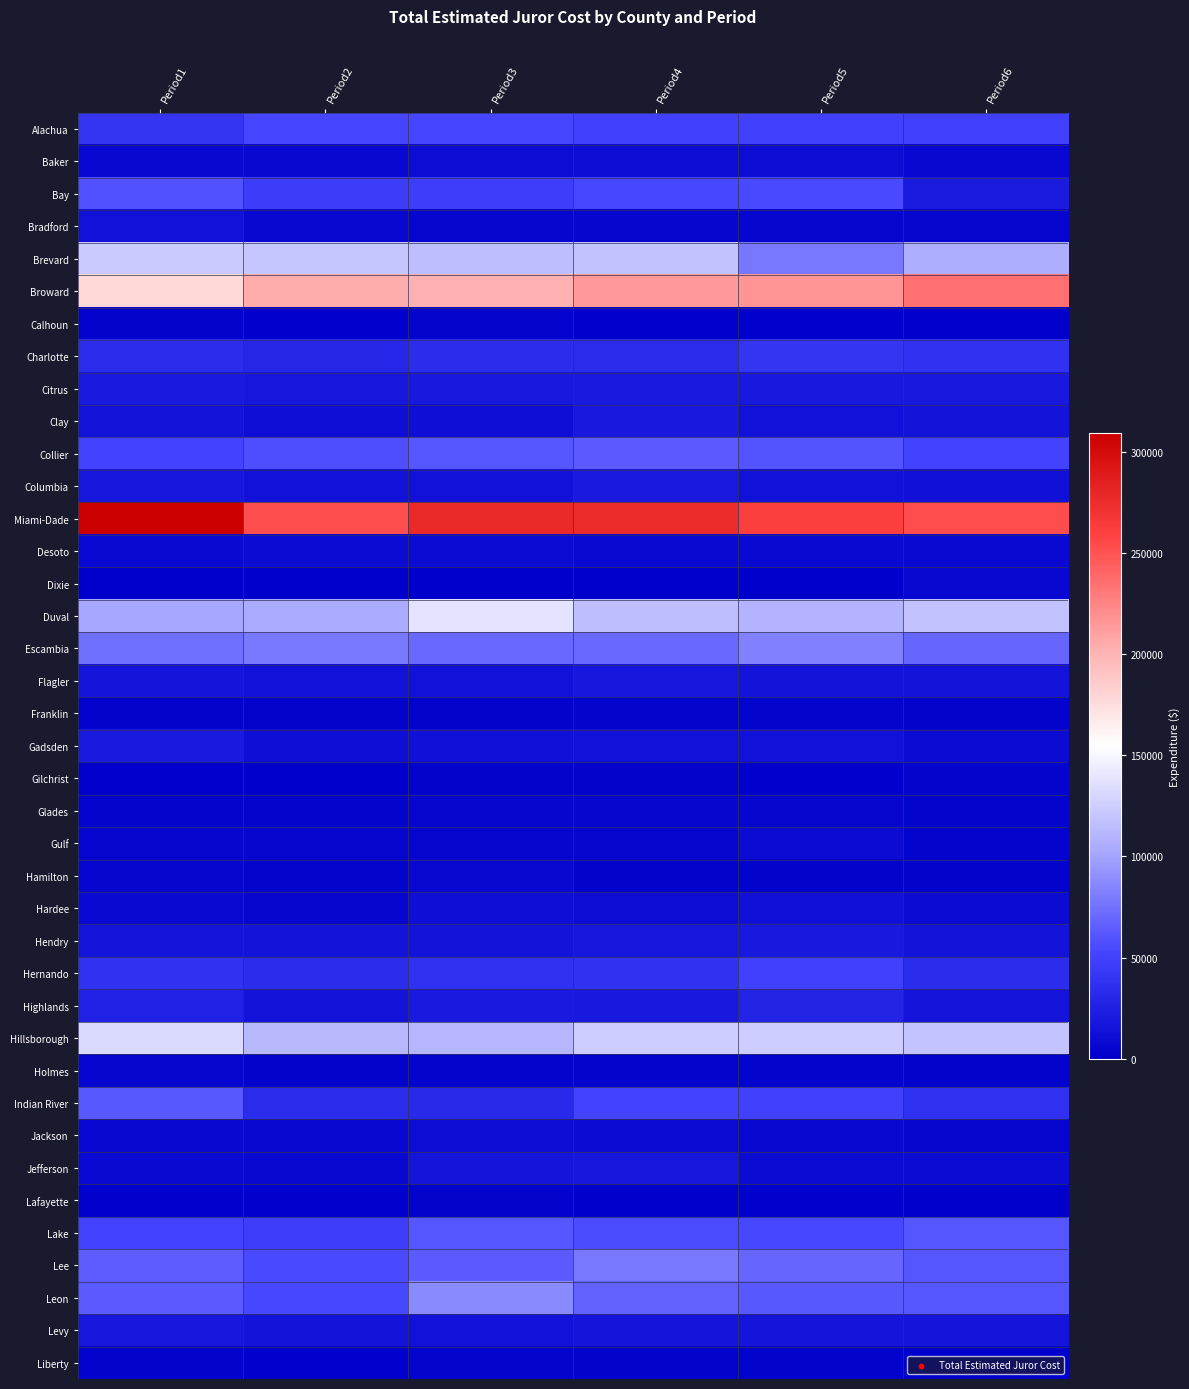

What is the total value across all series at Period1?

1616453.1